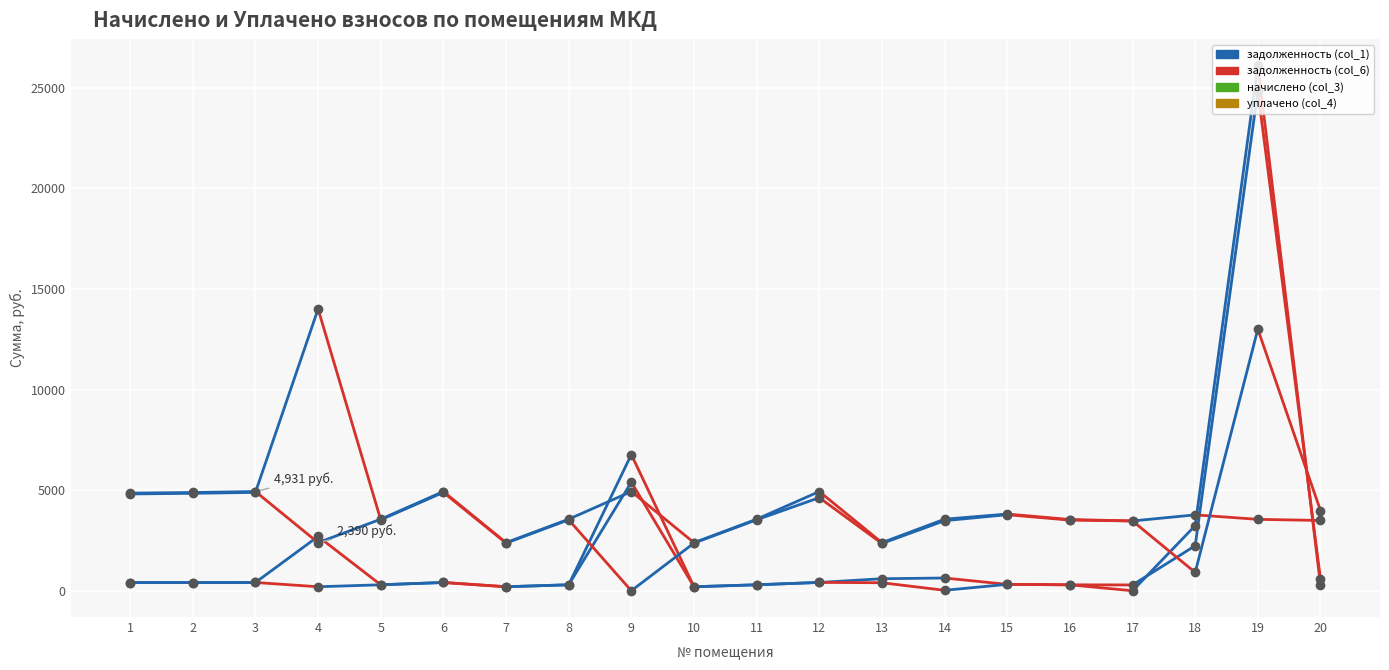

What is the value of the уплачено (col_4) point at the 18th from the left?

911.0